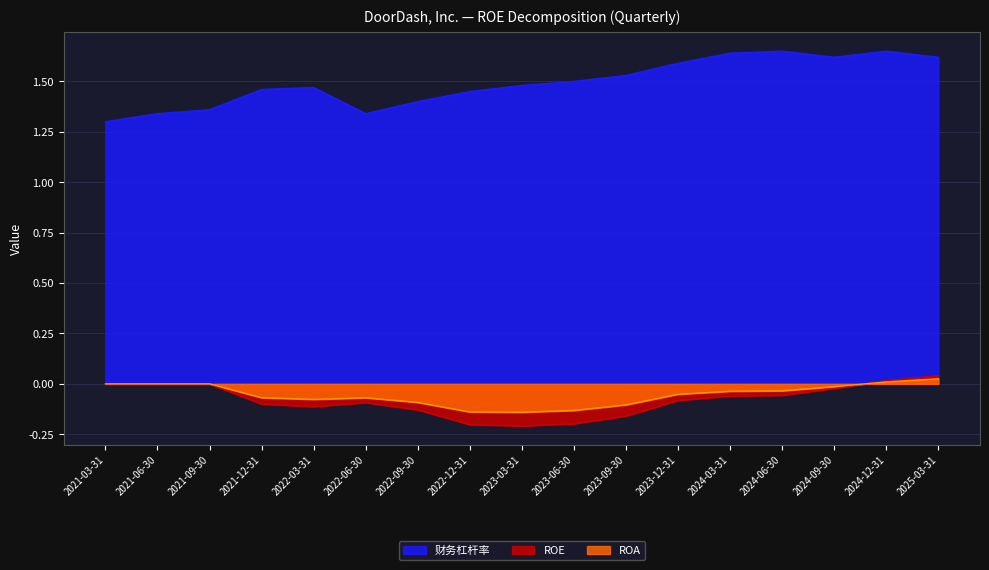

At how many categories does at least one series exceed 1?

17